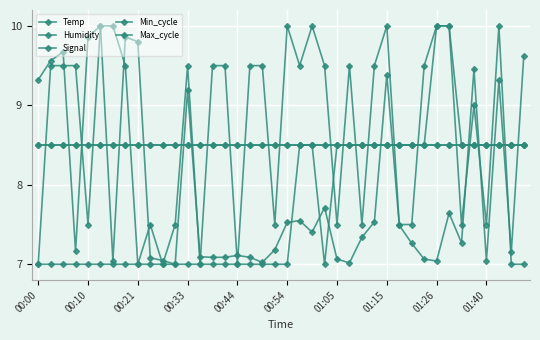

At which category is the sum across all series the highest?

01:15